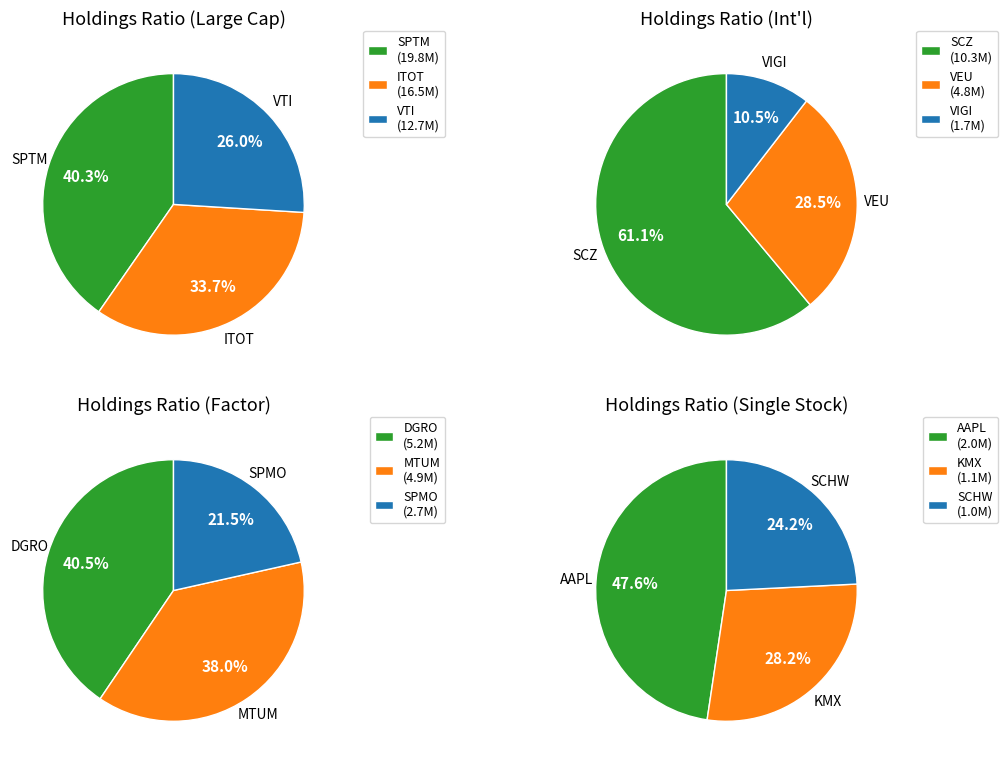

Does VTI represent more than half of the total?

No